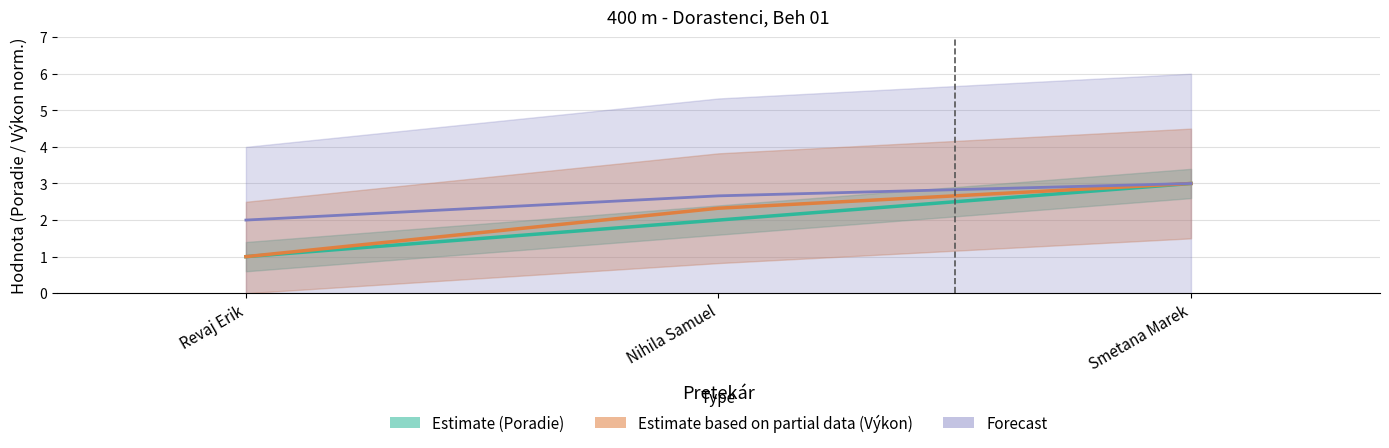

At which category does the chart reach its minimum across all series?

Revaj Erik